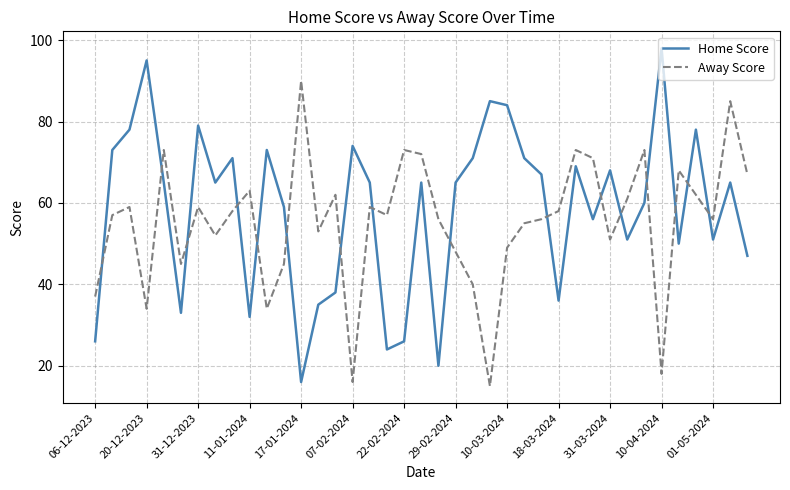

Which series ends up on top after the final intersection of Home Score and Away Score?

Away Score